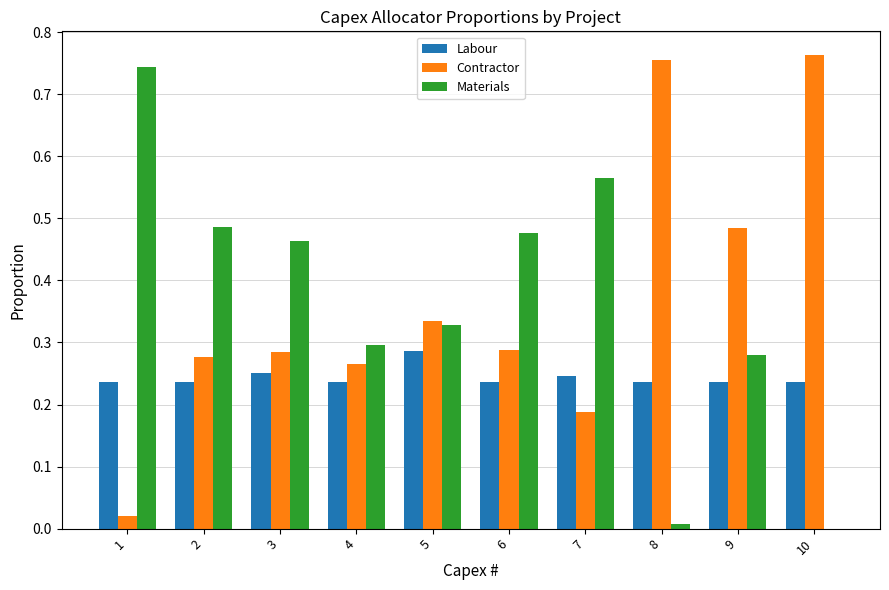

What is the total value across all series at 5?

0.9